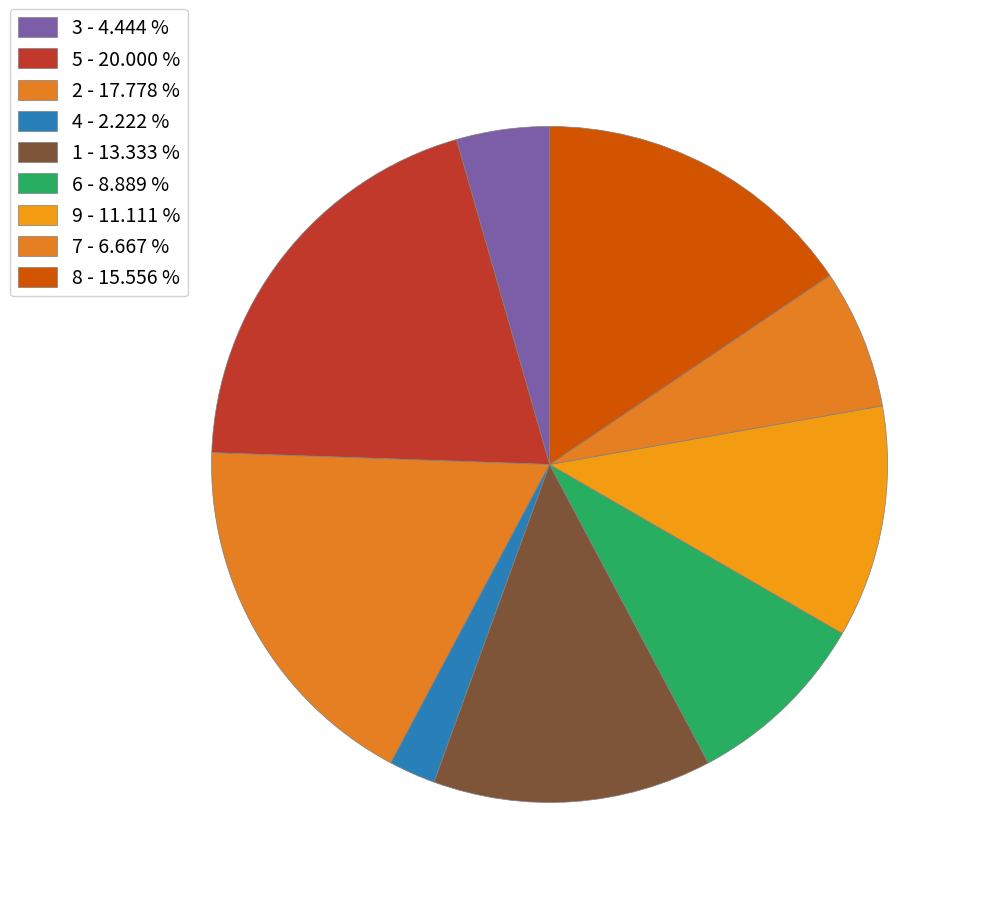

Is 9 the majority of the pie?

No